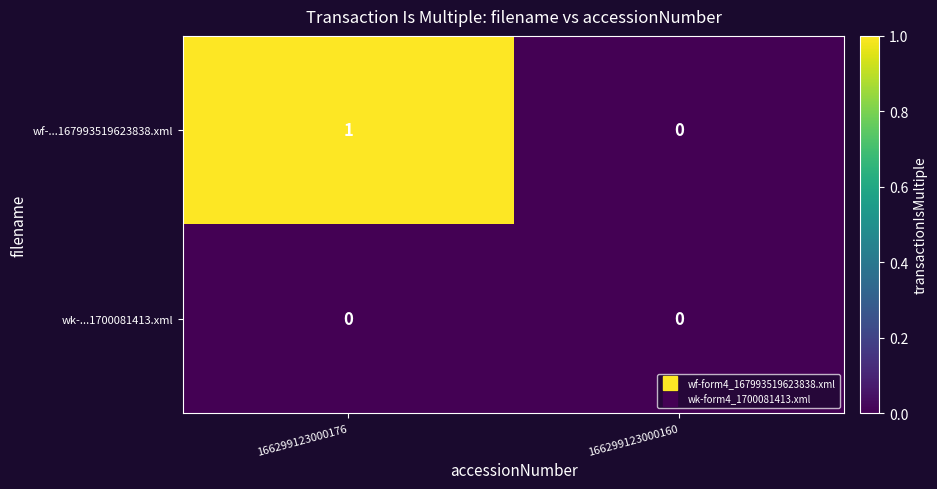

Which series changed the most between 166299123000176 and 166299123000160?

wf-...167993519623838.xml